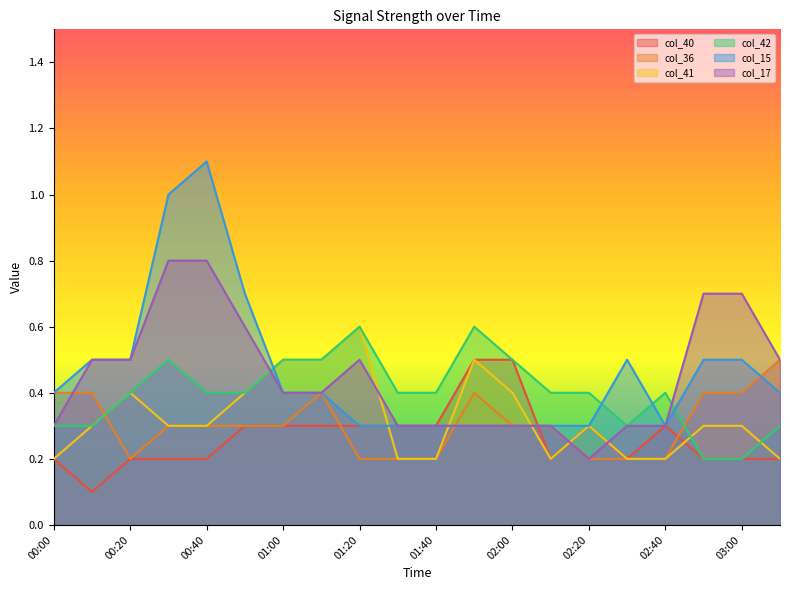

At which label is col_36 closest to 0?

00:20